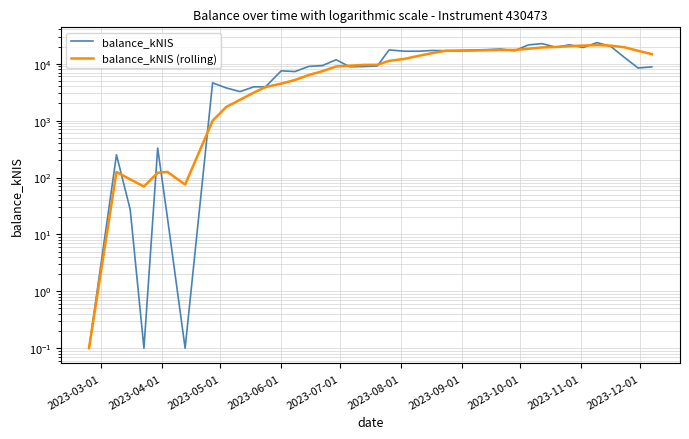

Reading left to right, what are all the values shown in this chart?

balance_kNIS: 0.1	250.6	27.2	0.1	329.1	19.4	0.1	4613.8	3749.6	3235.5	3922.5	3934.5	7495.4	7282.6	8966.1	9268.9	11737.6	8830.3	8909.6	9143.8	17464.6	16571.6	16574.9	17080.2	16919.3	17129.6	17416.3	17695.0	18143.2	16878.1	21399.2	22538.5	19502.9	21484.8	19295.9	23489.5	20207.7	12910.6	8394.2	8815.7
balance_kNIS (rolling): 0.1	125.4	92.7	69.5	121.4	125.3	75.2	992.5	1742.4	2323.7	3104.3	3891.2	4467.5	5174.1	6320.2	7389.5	8950.1	9217.1	9542.5	9578.1	11217.2	12184.0	13732.9	15367.0	16922.1	16855.1	17024.1	17248.1	17460.7	17452.5	18306.4	19330.8	19692.4	20360.7	20844.3	21262.3	20796.2	19477.7	16859.6	14763.5